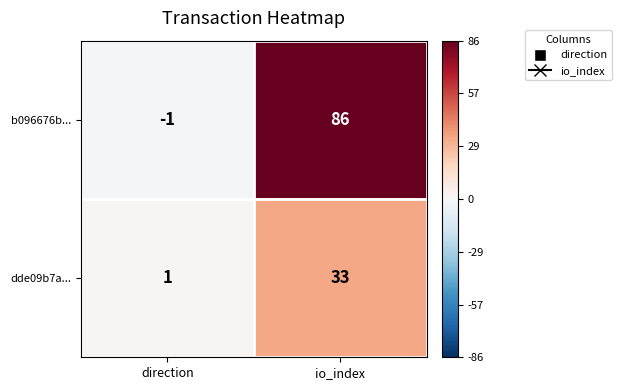

What is the greatest value displayed?

86